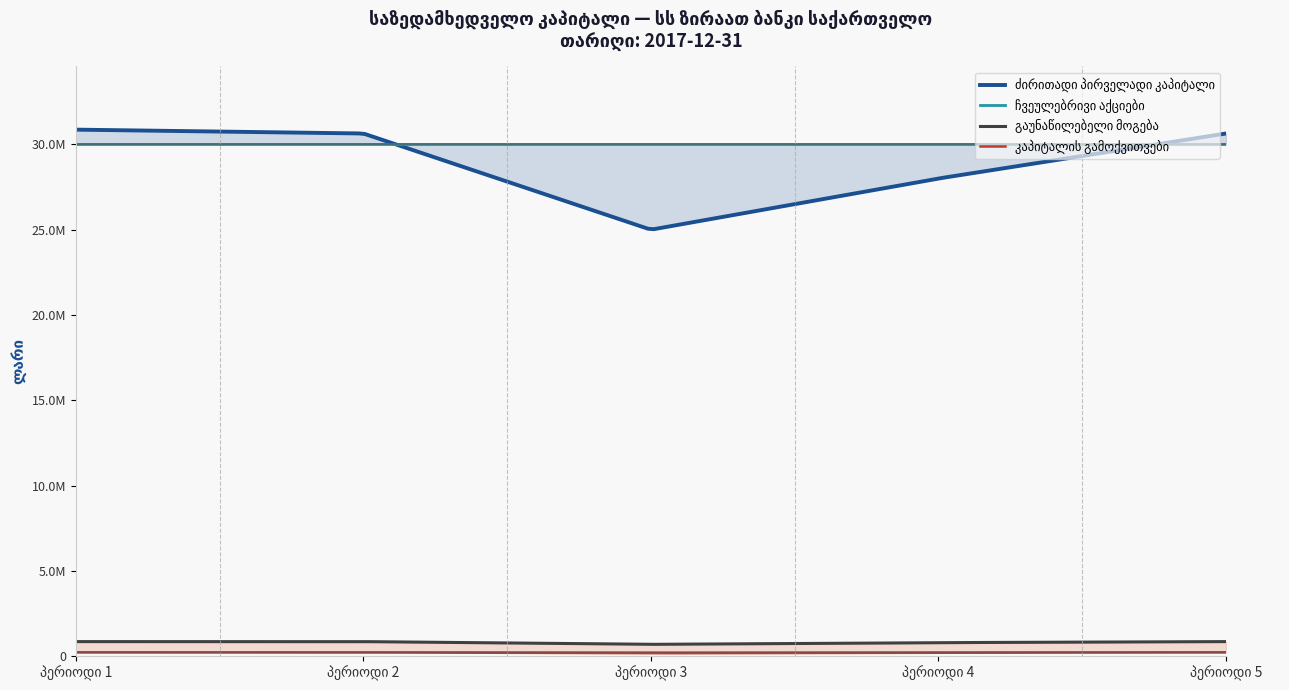

True or false: ძირითადი პირველადი კაპიტალი has more than 0 interior local peaks.

False